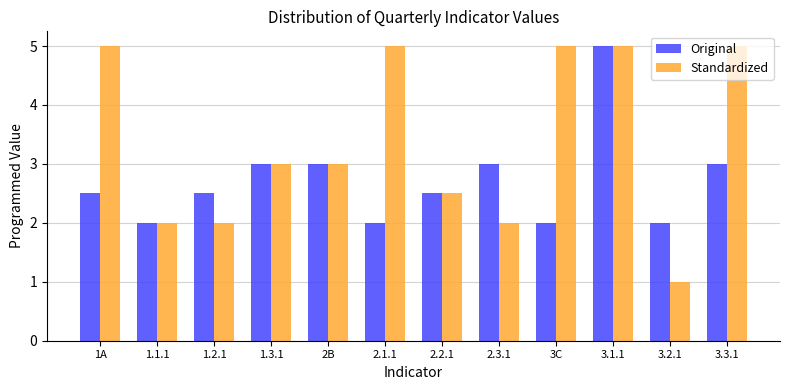

What is the maximum value for Standardized?

5.0